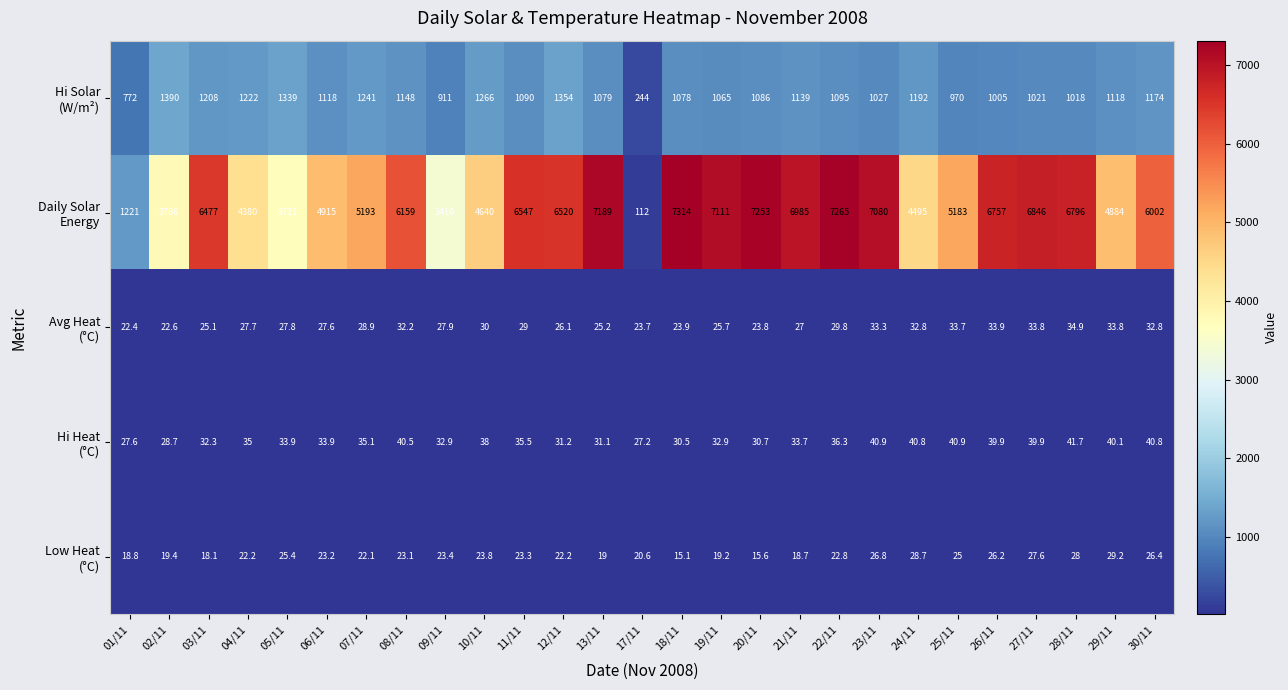

Which label corresponds to the smallest value in the chart?

18/11